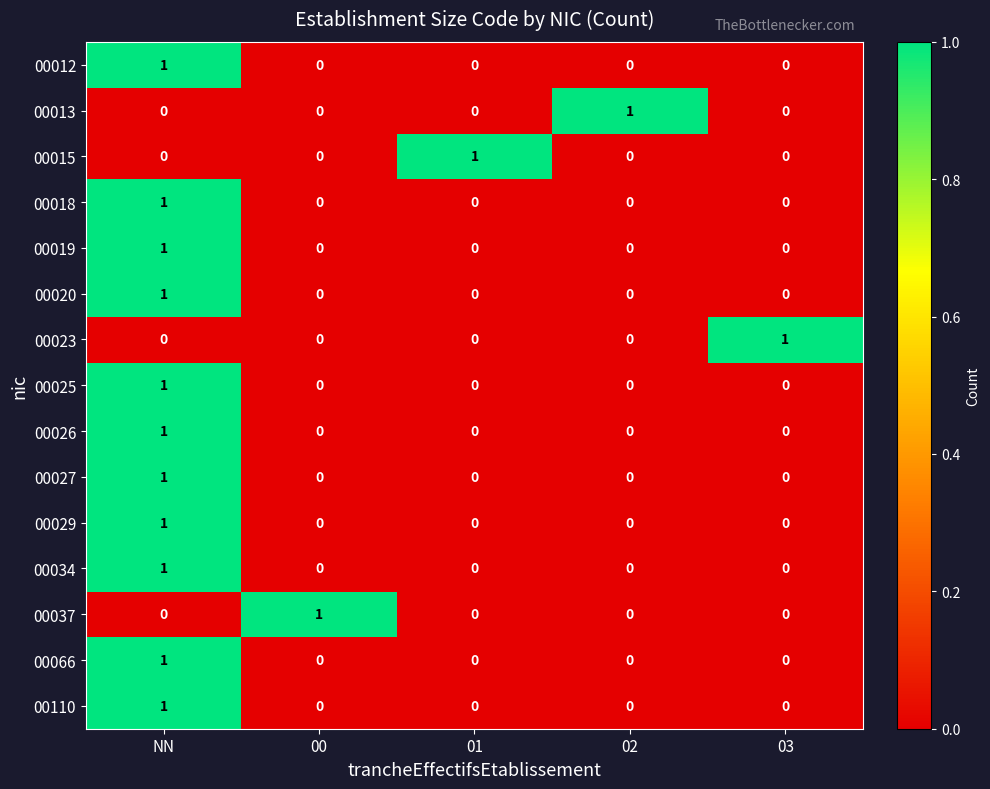

Count the 00012 values in the range 0 to 1.

5